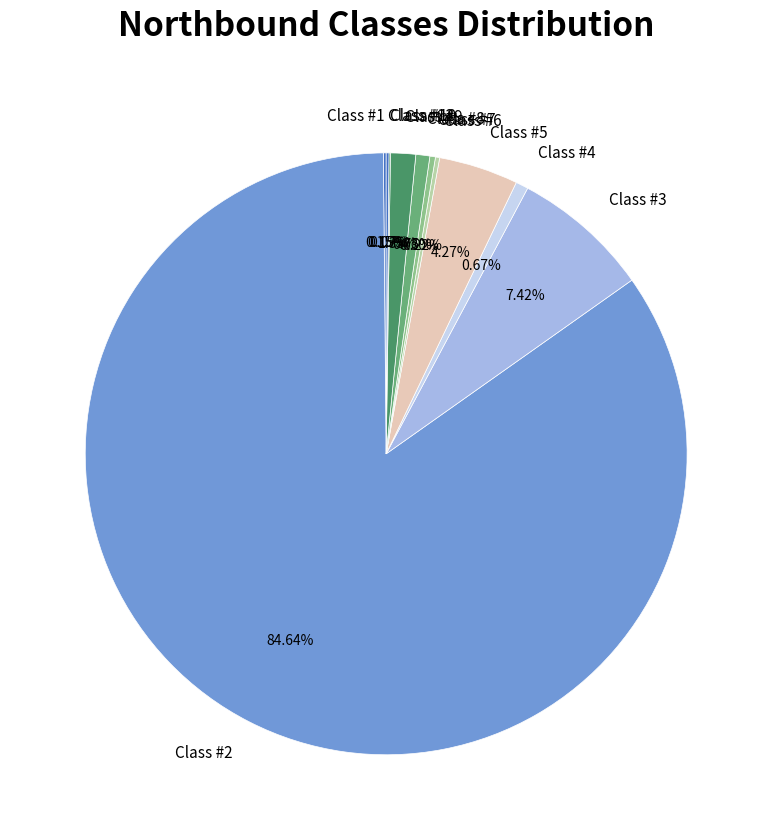

What is the largest slice in the pie chart?

Class #2